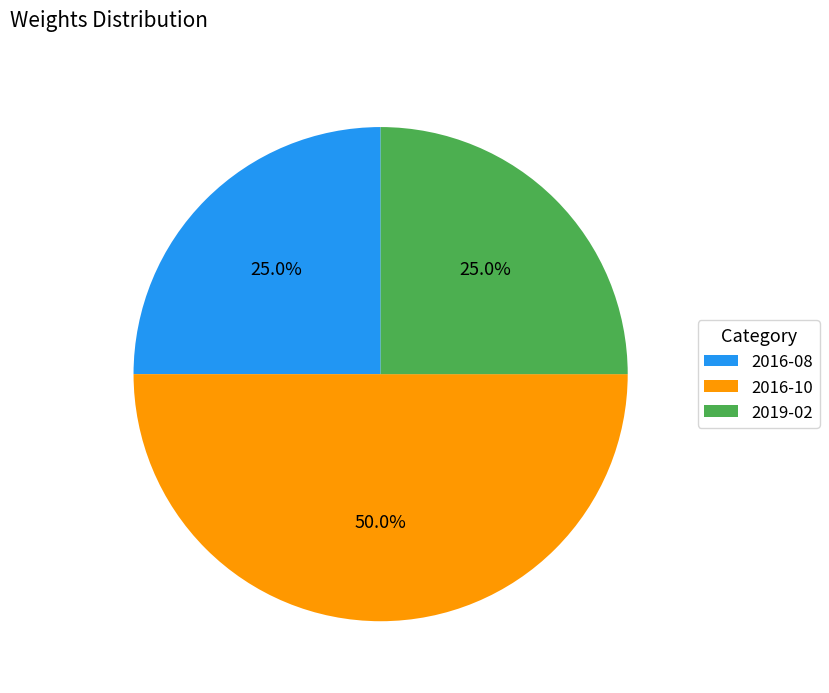

Does 2016-08 represent more than half of the total?

No